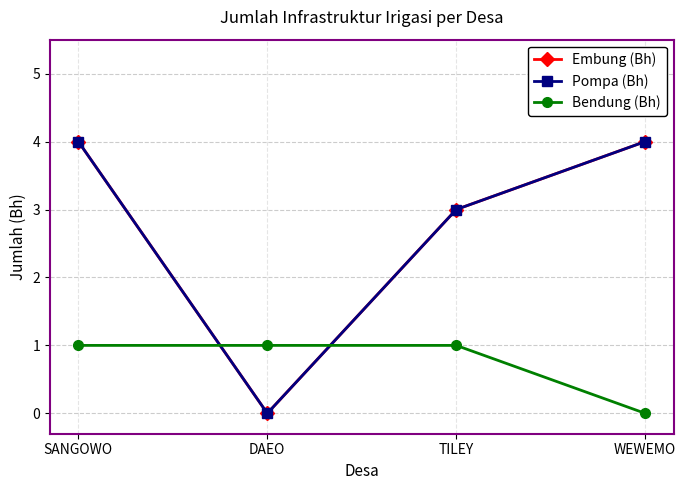

At SANGOWO, list the series in order from smallest to largest.

Bendung (Bh), Embung (Bh), Pompa (Bh)